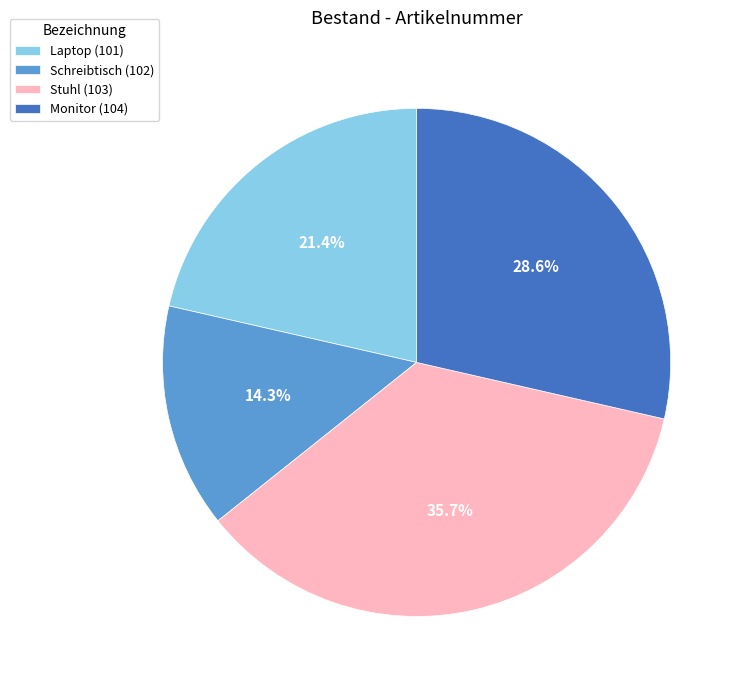

To the nearest percent, what is the difference between the largest and smallest slice percentages?

21%